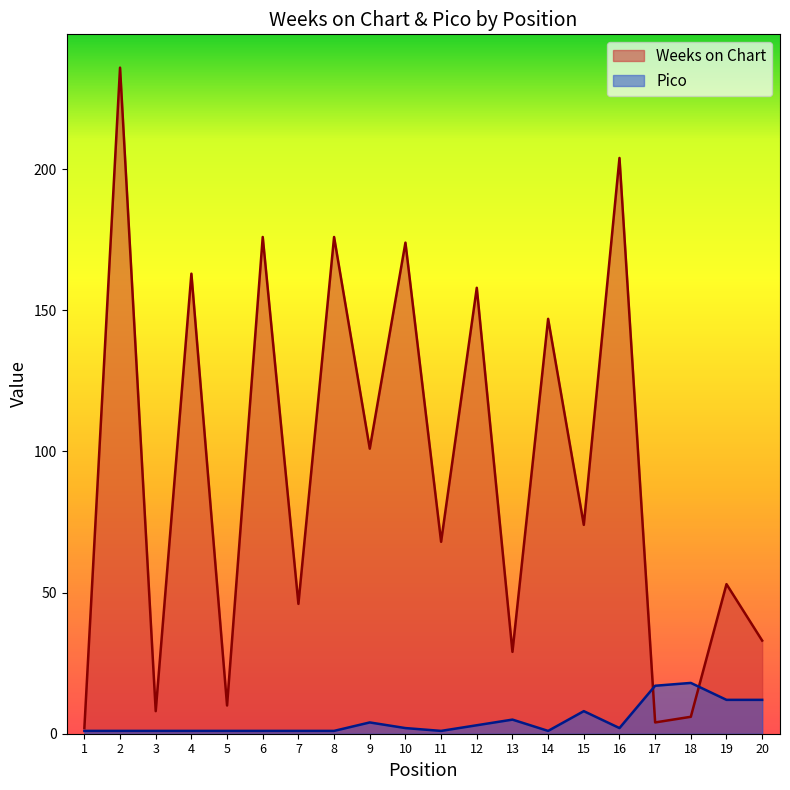

At which label does Weeks on Chart first exceed 74?

2